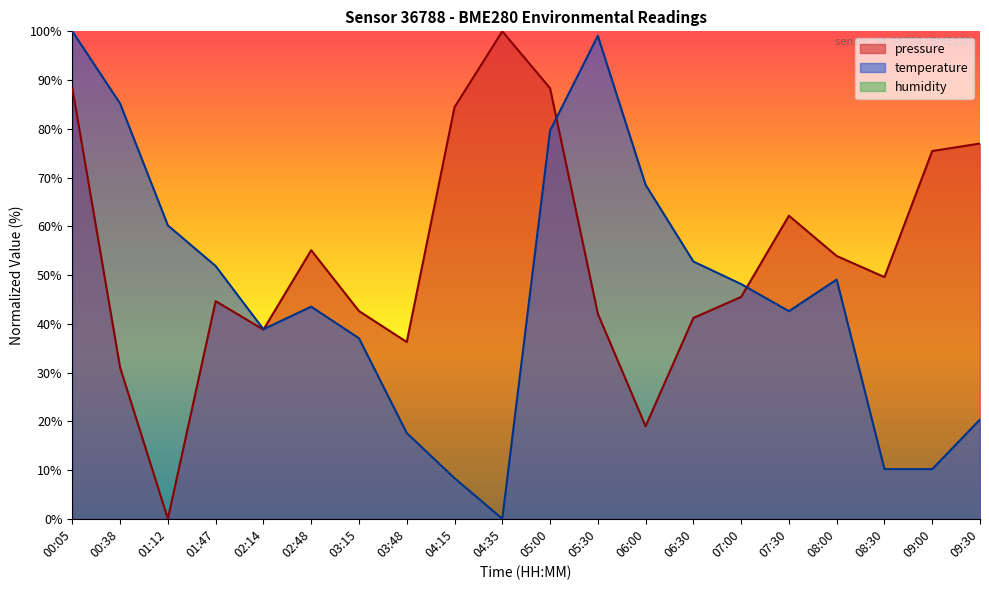

Reading left to right, transcribe all the data shown in this chart.

pressure: 88.3	31.0	0.0	44.7	38.8	55.1	42.6	36.3	84.4	100.0	88.3	42.1	19.0	41.2	45.5	62.2	53.9	49.6	75.4	77.0
temperature: 100.0	85.2	60.2	51.9	38.9	43.5	37.0	17.6	8.3	0.0	79.6	99.1	68.5	52.8	48.1	42.6	49.1	10.2	10.2	20.4